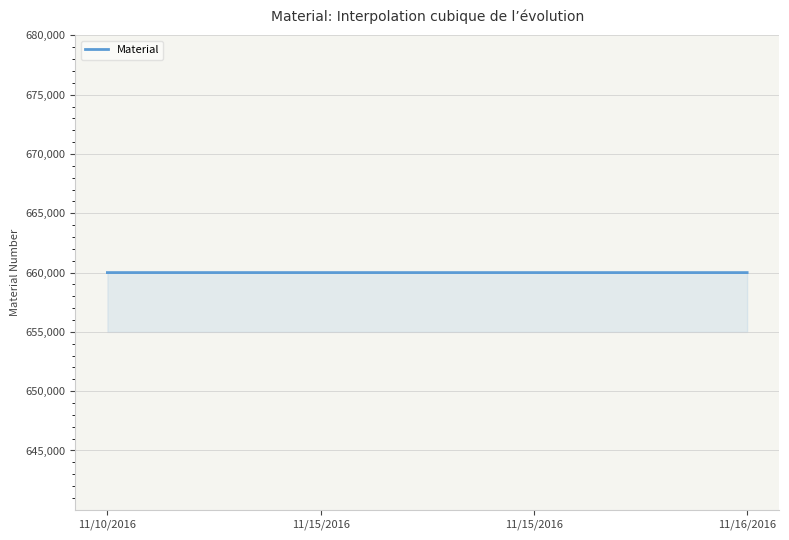

Does the chart display data point markers on the line(s)?

No